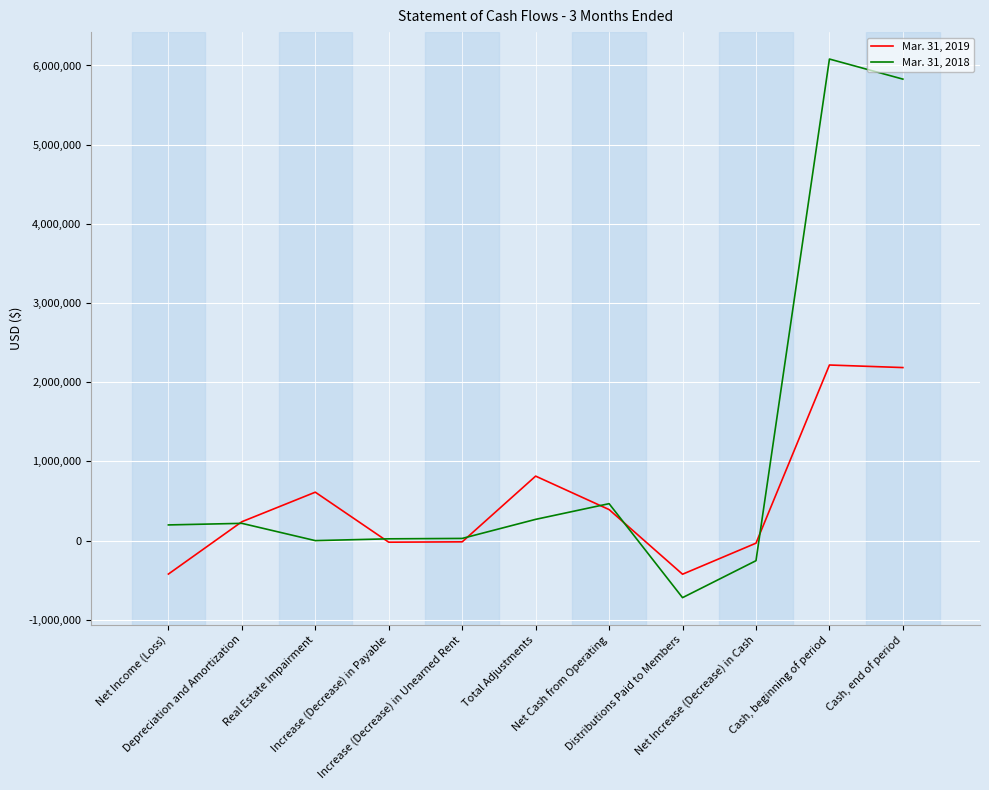

Which series has the largest total across all categories?

Mar. 31, 2018